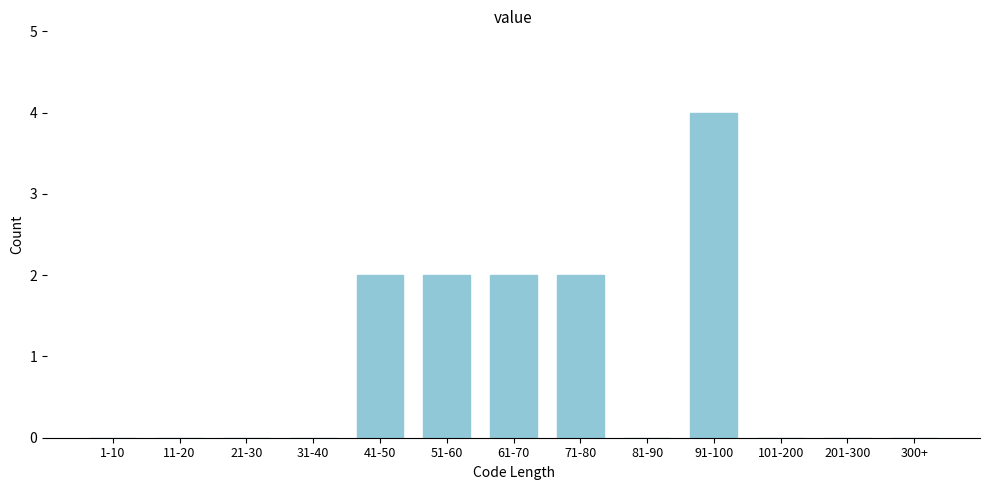

Reading left to right, extract all data points from this chart.

1-10=0	11-20=0	21-30=0	31-40=0	41-50=2	51-60=2	61-70=2	71-80=2	81-90=0	91-100=4	101-200=0	201-300=0	300+=0